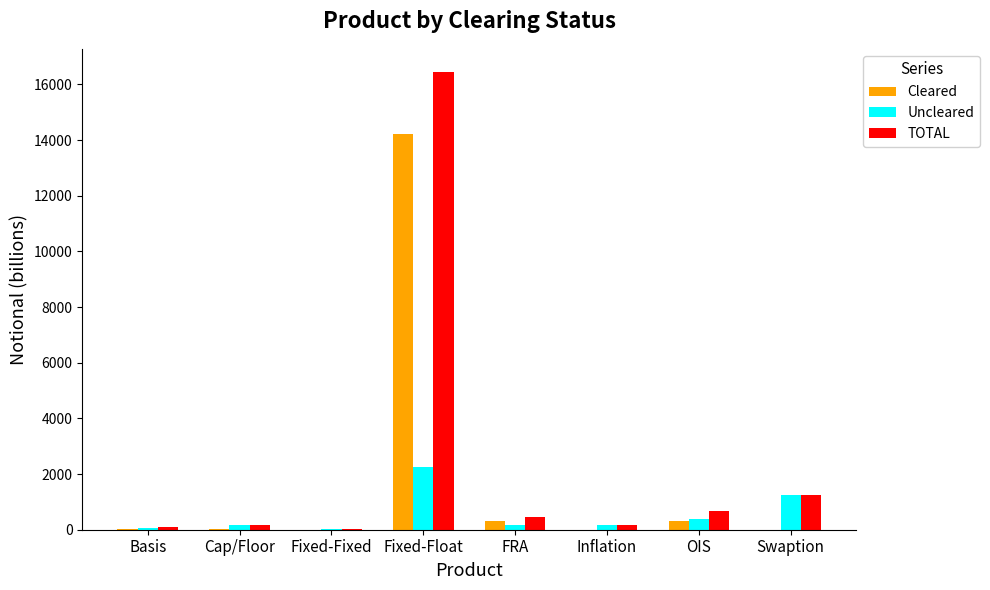

What is the sum of the Uncleared values at Fixed-Fixed and Inflation?

192